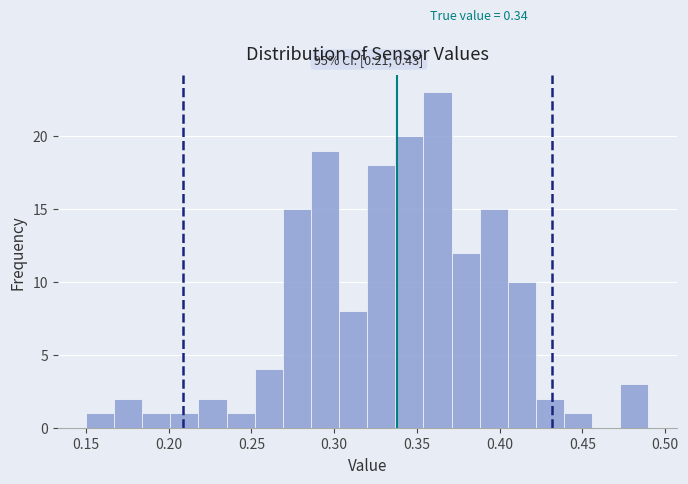

Read against the x-axis, roughly where is the centre of the tallest bar?

0.365